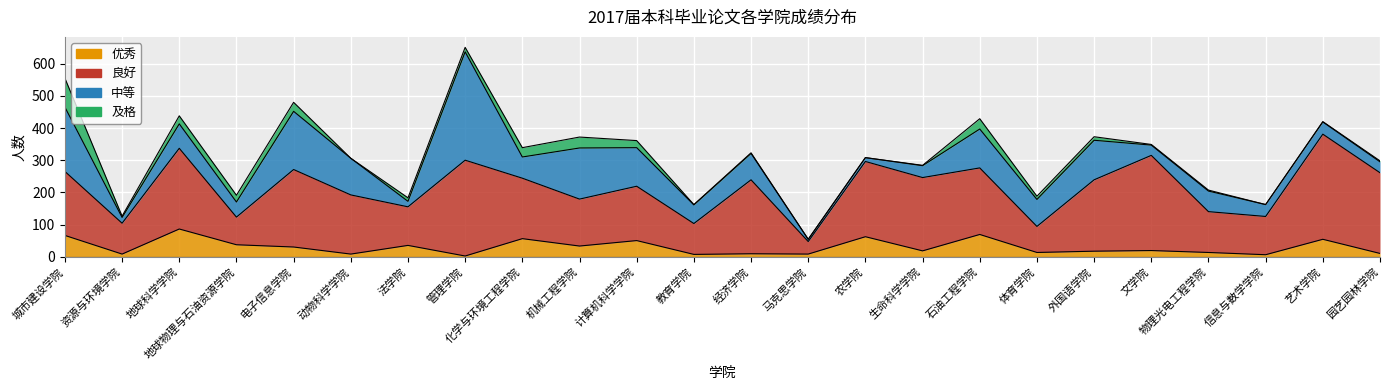

Is the value of 及格 at 管理学院 greater than the value of 良好 at 体育学院?

No